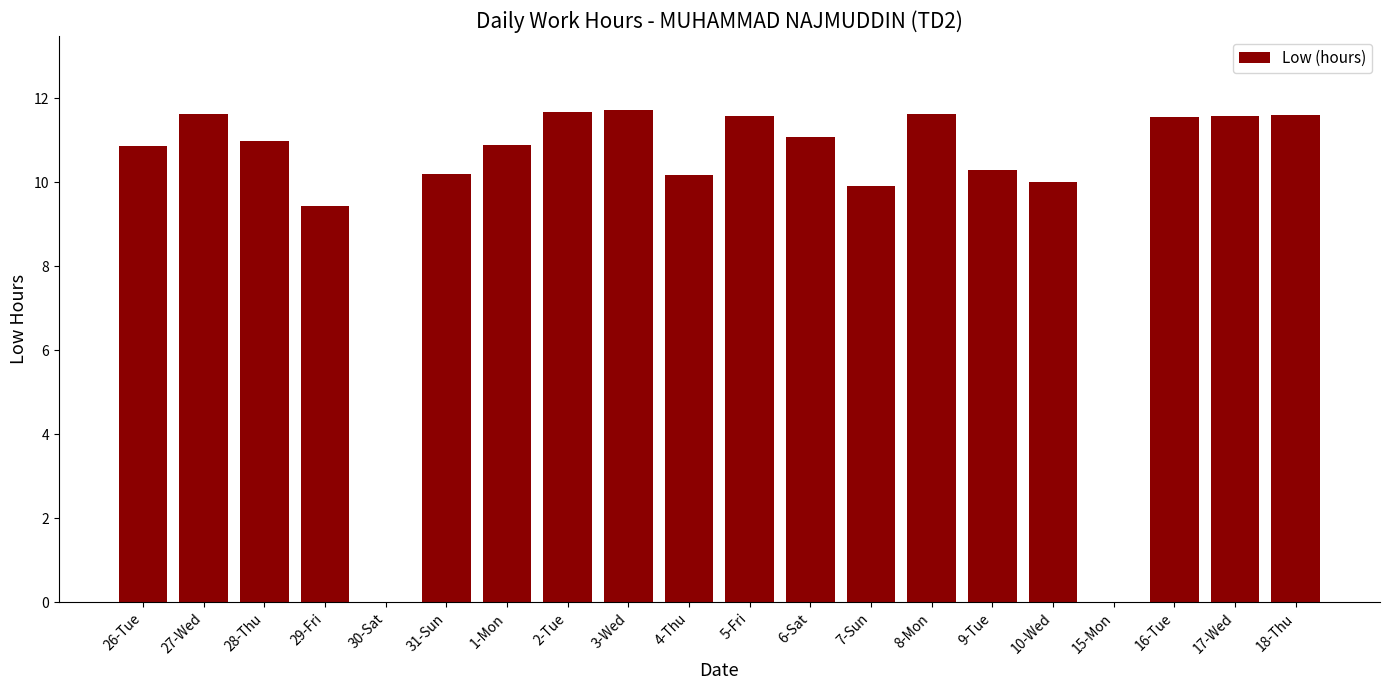

What is the greatest value displayed?

11.7